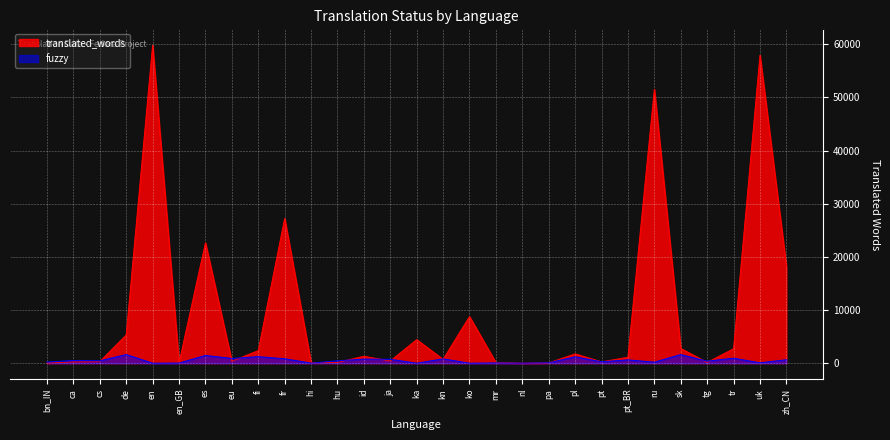

How many categories are shown in the chart?

29